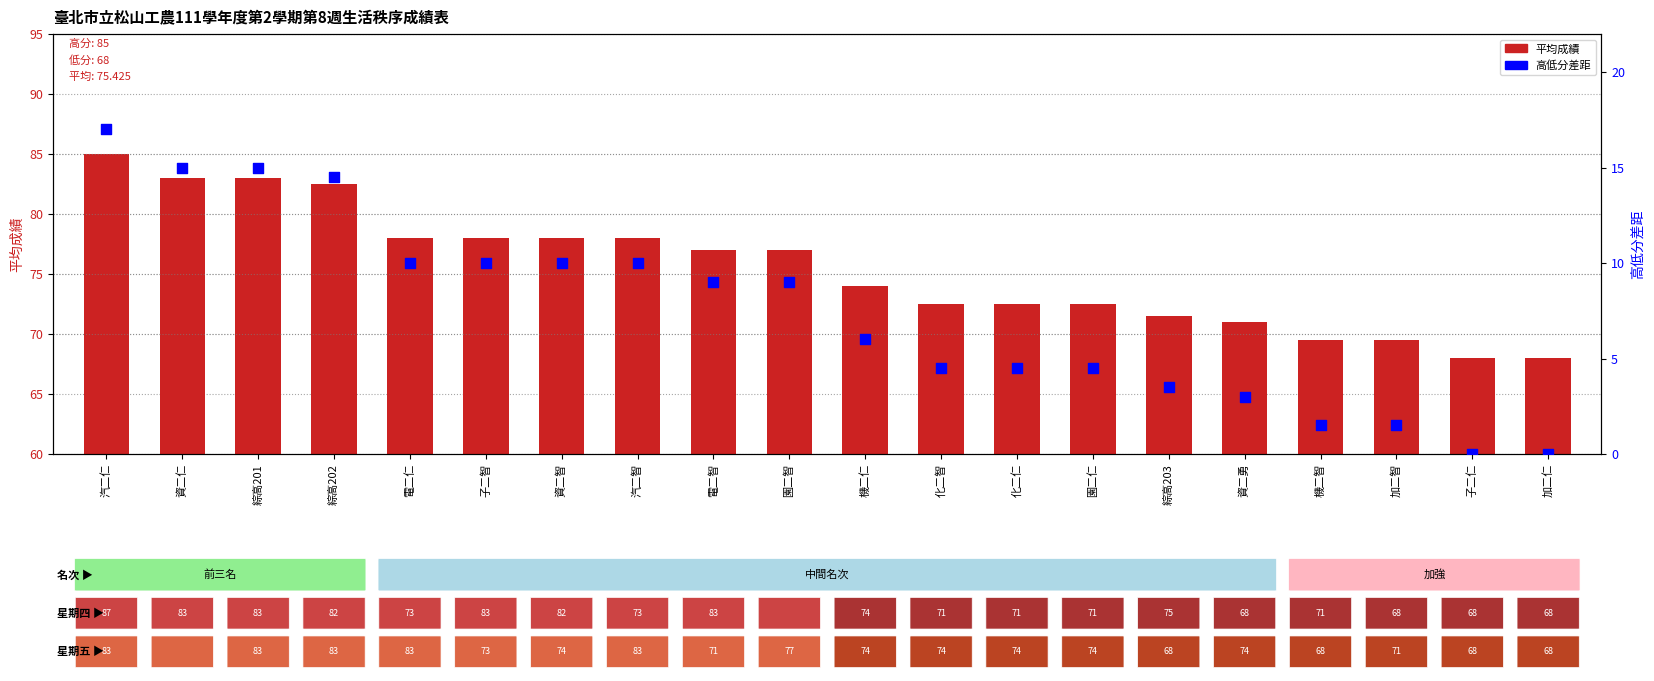

What is the total value across all series at 汽二智?

88.0